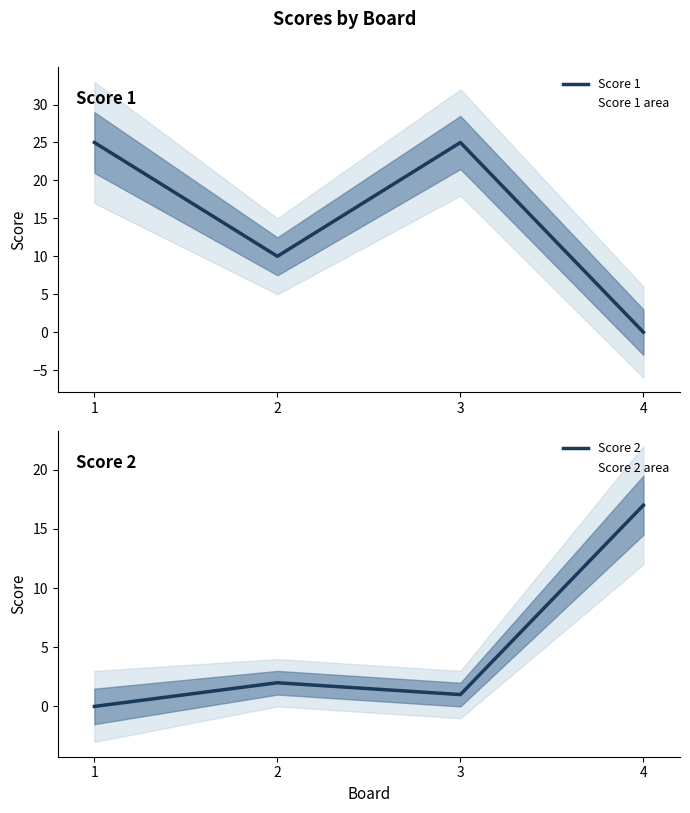

Reading right to left, transcribe all the data shown in this chart.

Score 1: 0	25	10	25
Score 2: 17	1	2	0